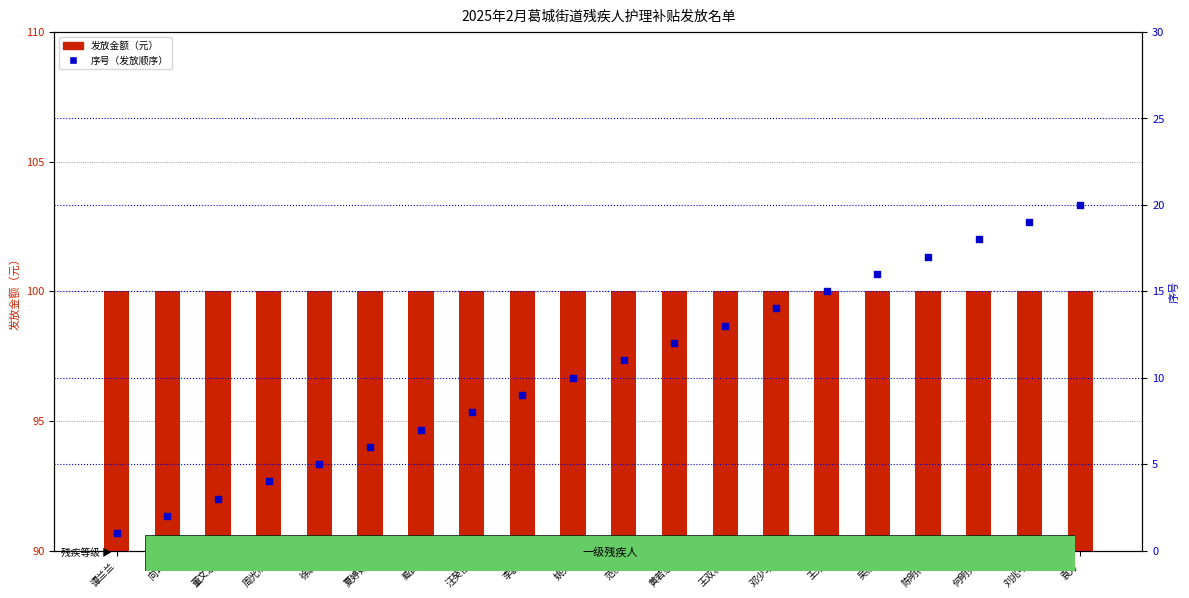

At how many categories does at least one series exceed 22?

20